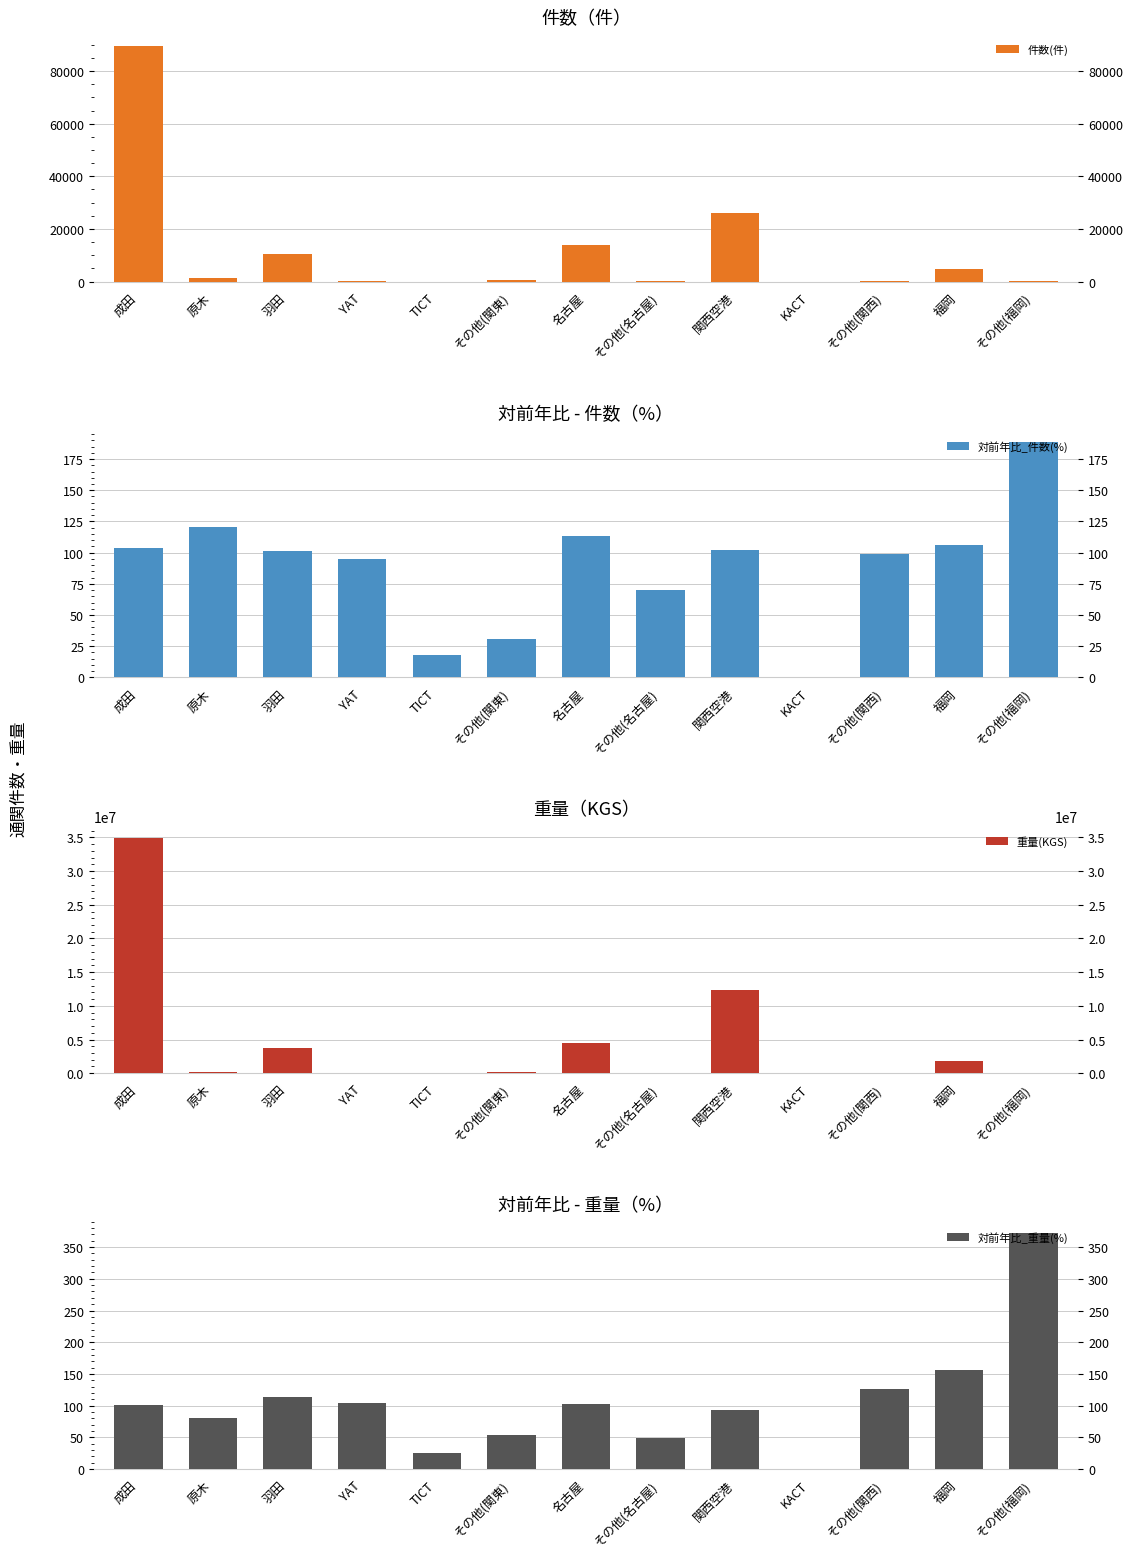

What is the difference between the highest and lowest values at その他(名古屋)?

49305.7